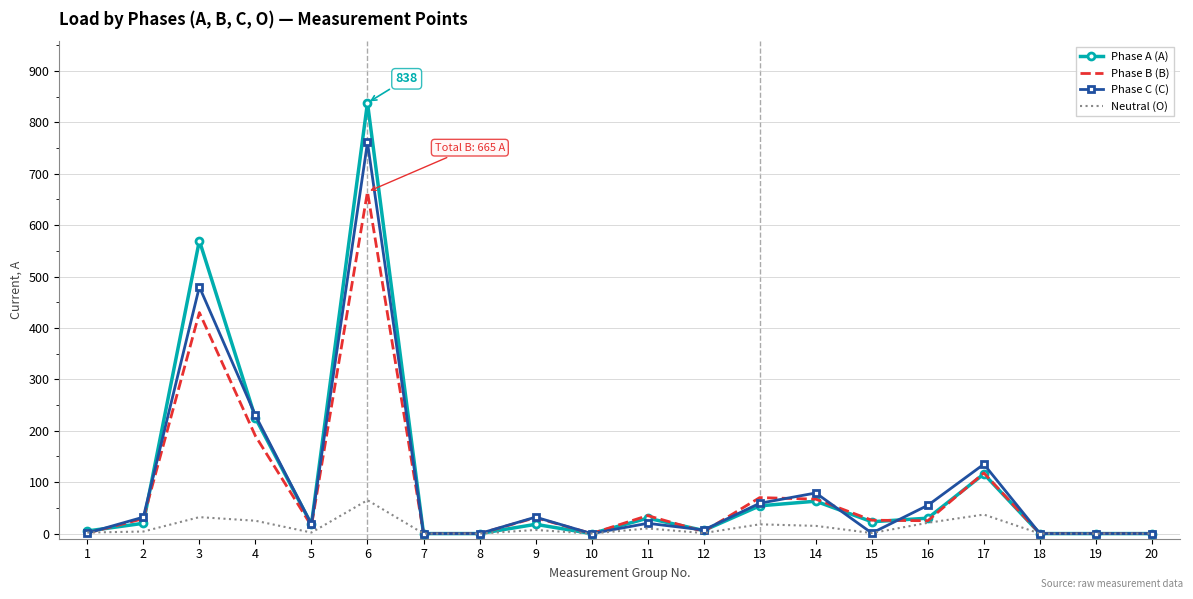

Is it true that Phase A (А) equals 225 at 4?

True